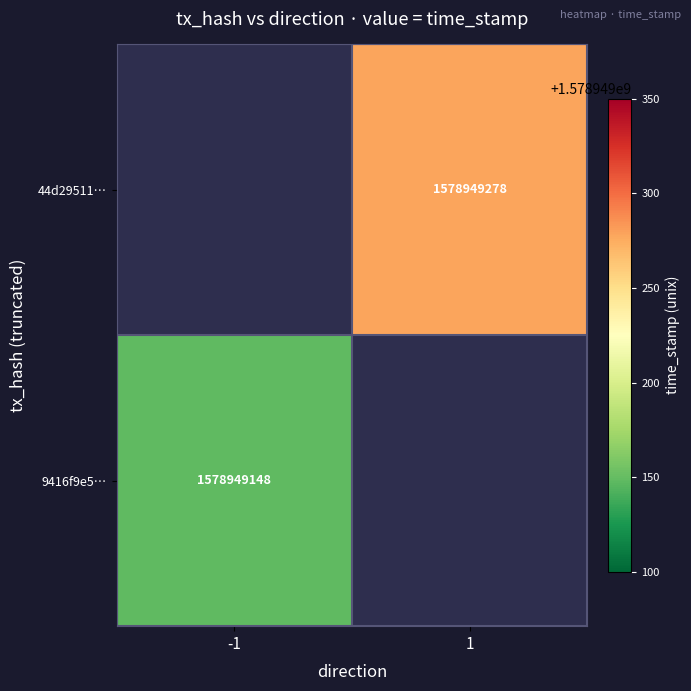

List the labels in order of 9416f9e5… value, smallest first.

-1, 1